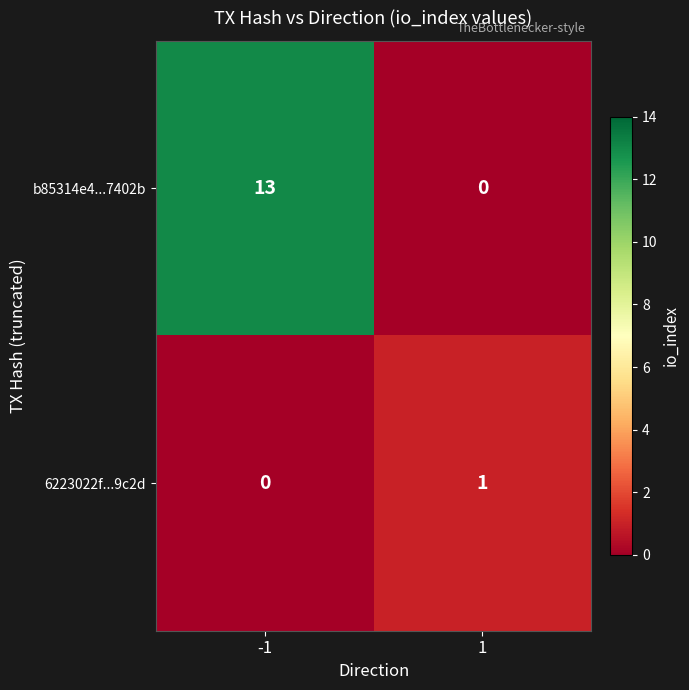

Between -1 and 1, which series saw the biggest shift?

b85314e4...7402b